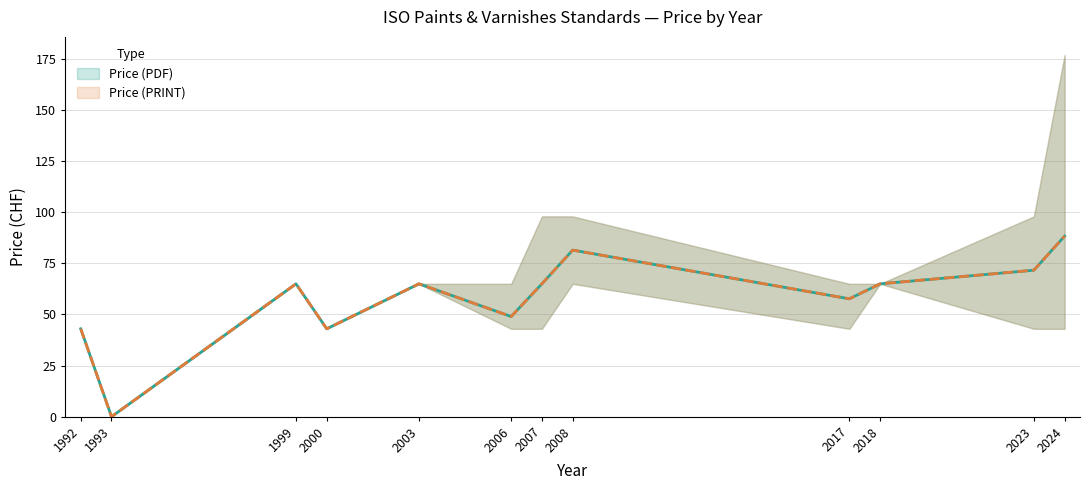

What is the value of the Price (PDF) point at the 4th from the left?

43